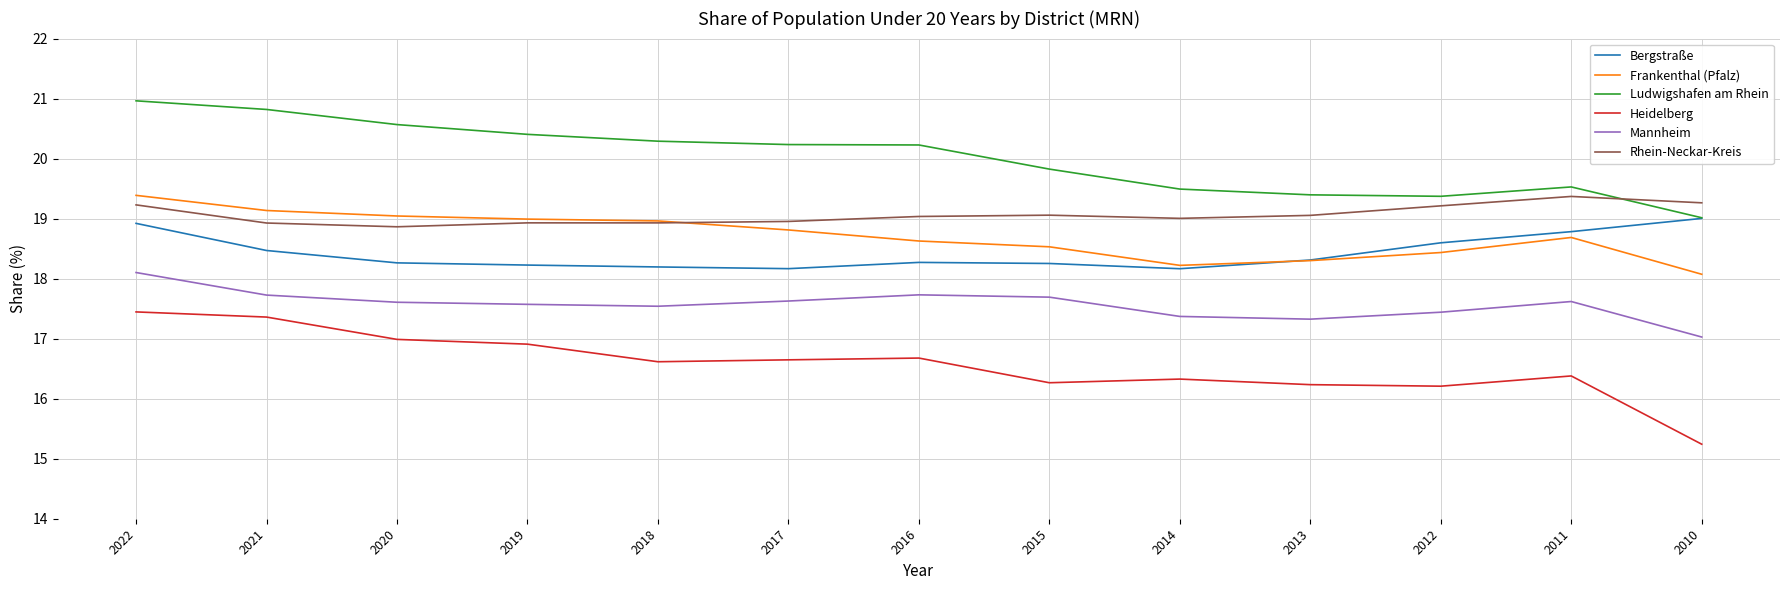

What is the sum of the Bergstraße values at 2016 and 2013?

36.6